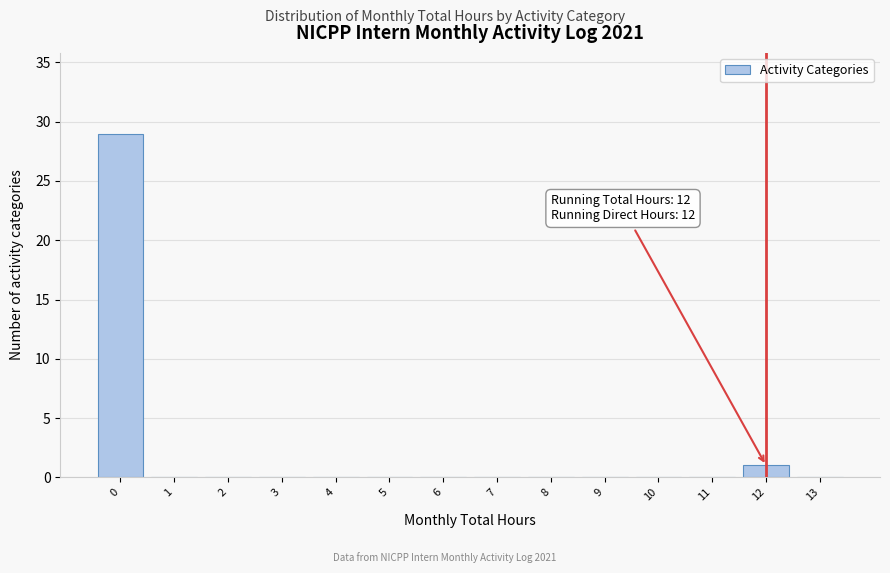

Which range on the x-axis has the tallest bar?

-0.5 to 0.5